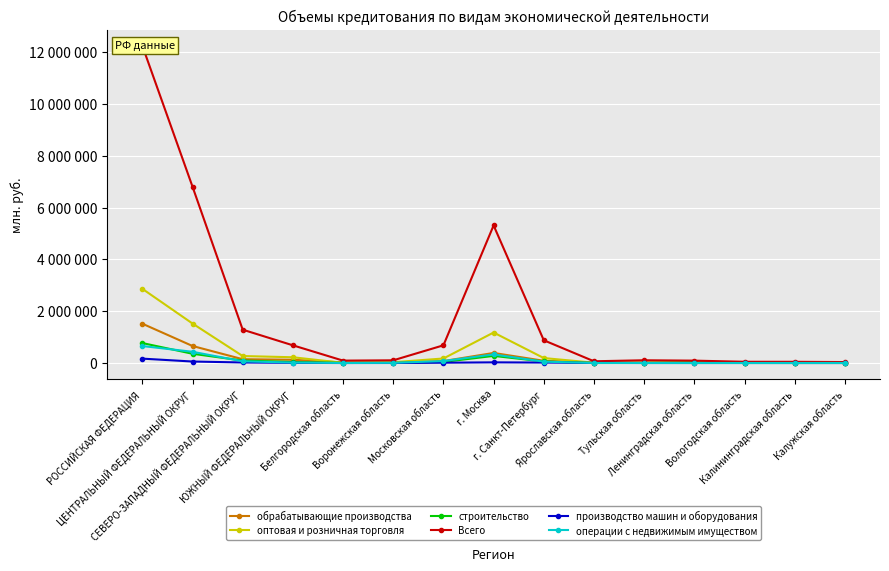

Reading left to right, extract all data points from this chart.

обрабатывающие производства: 1517821	657594	147276	125952	22064	24998	75360	389019	86441	13448	15173	13620	7986	13664	10778
оптовая и розничная торговля: 2863254	1524055	269886	222750	7719	31595	175014	1177224	192098	12421	16343	21009	10868	14631	8554
строительство: 771124	357289	95990	38964	5473	3146	42328	275353	59757	1729	3131	25987	1891	1600	1493
Всего: 12240164	6803627	1286942	683440	93156	104921	683862	5309349	878106	67999	106637	92415	49324	47798	37863
производство машин и оборудования: 169913	58003	21585	7410	89	1642	13083	26329	18686	4318	1109	613	1194	615	414
операции с недвижимым имуществом: 655618	434077	66719	17528	1539	7400	76325	332731	52355	1683	1480	1174	945	1743	2762